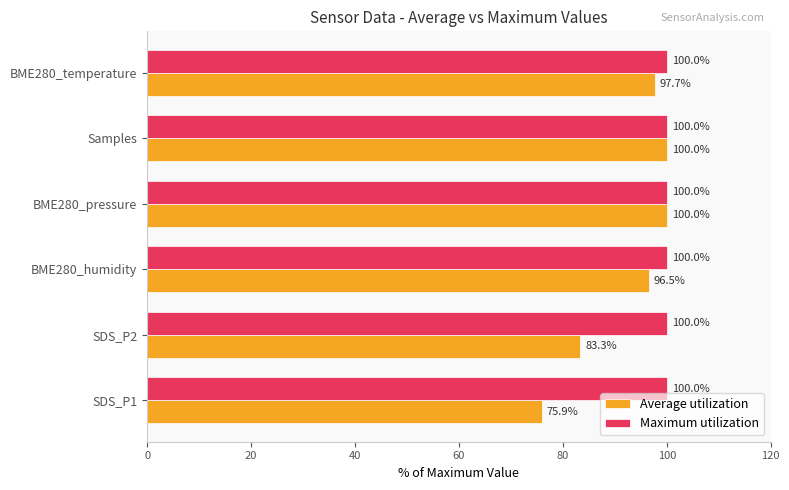

Is it true that Average utilization equals 152.1 at BME280_humidity?

False